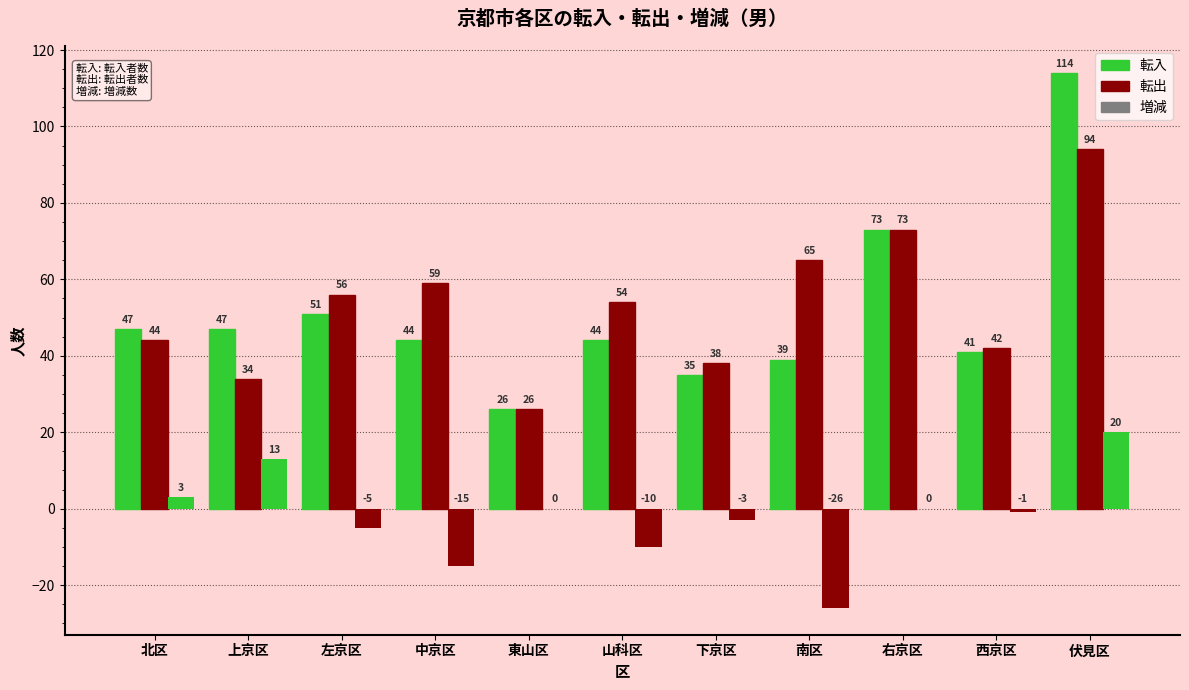

At which label does 転入 reach its minimum?

東山区